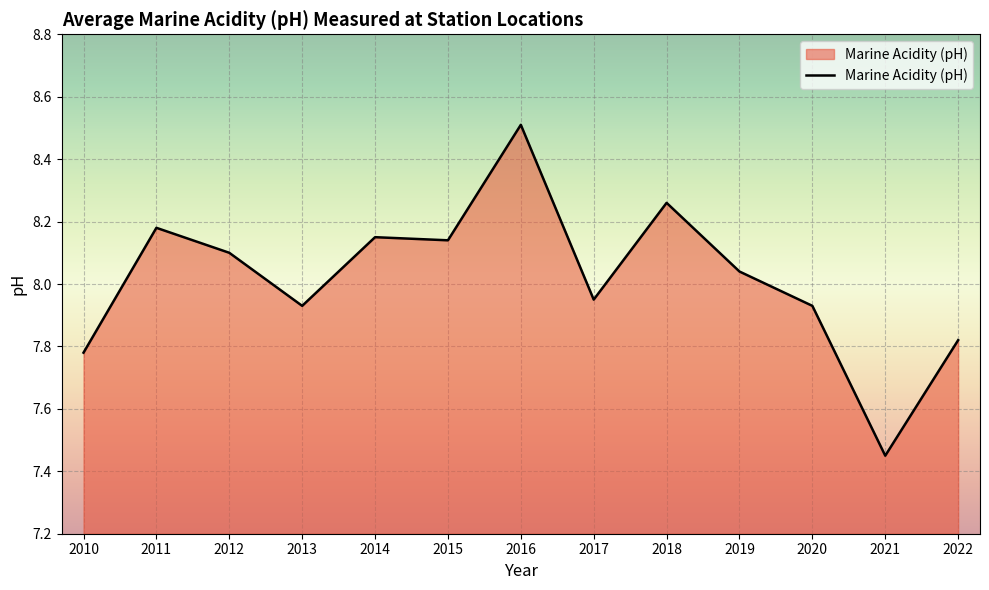

The chart shows a value of 14.1 at 2011. True or false?

False